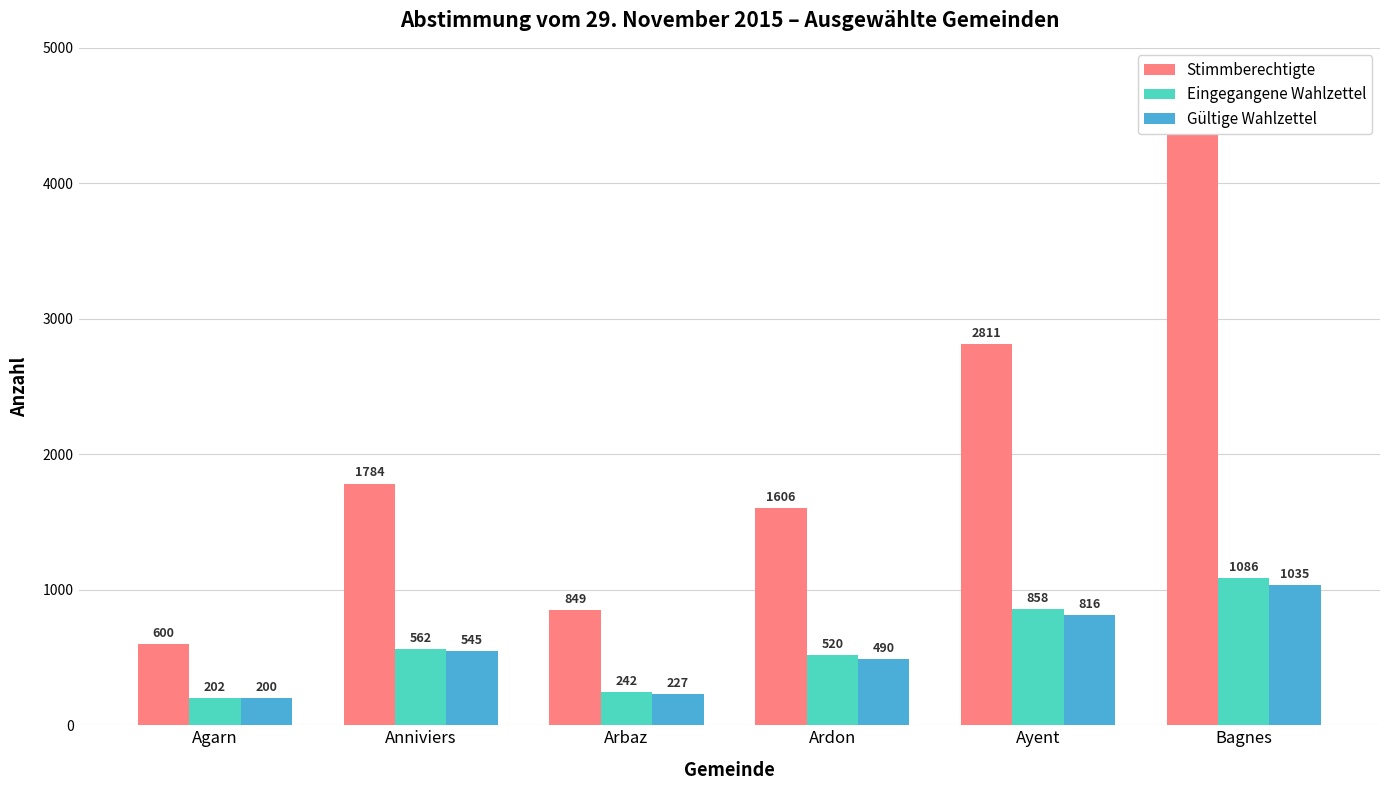

Reading left to right, list all the values displayed in this chart.

Stimmberechtigte: 600	1784	849	1606	2811	4403
Eingegangene Wahlzettel: 202	562	242	520	858	1086
Gültige Wahlzettel: 200	545	227	490	816	1035